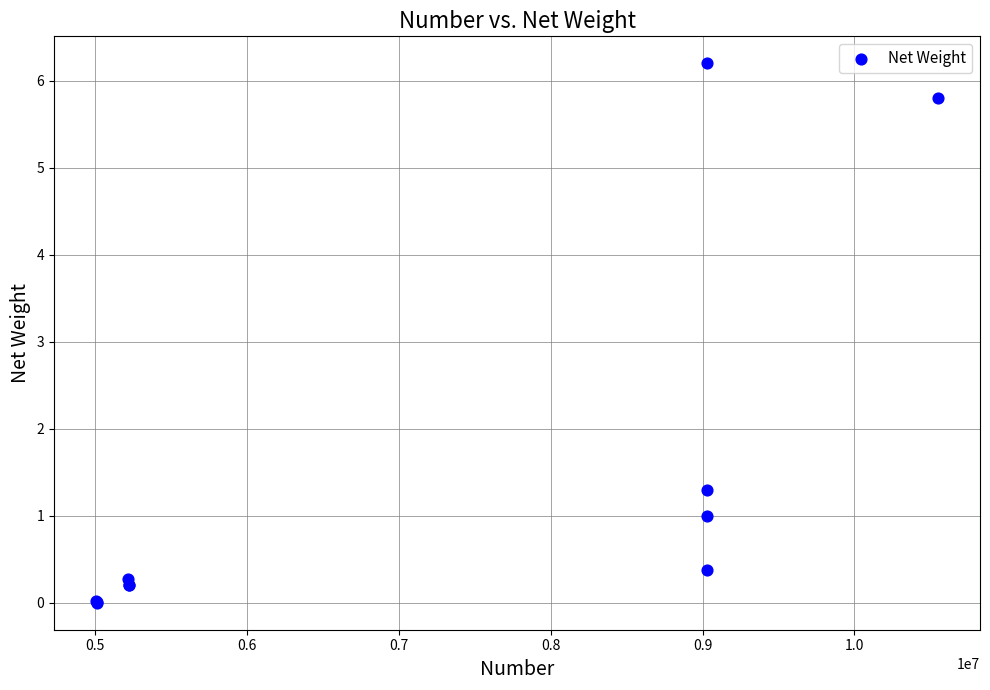

What Y value in the scatter plot is closest to 3?

1.3